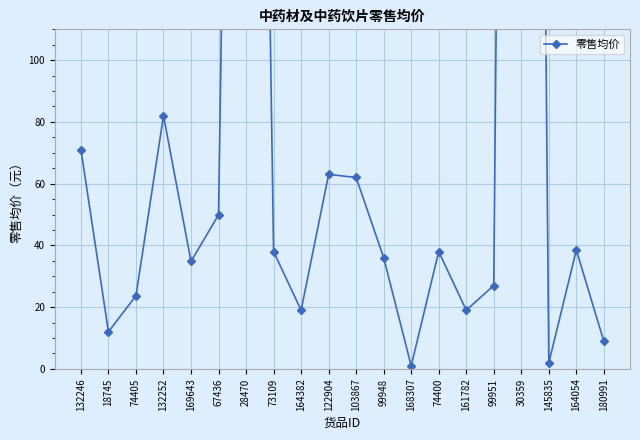

What value does the data have at 169643?

34.8